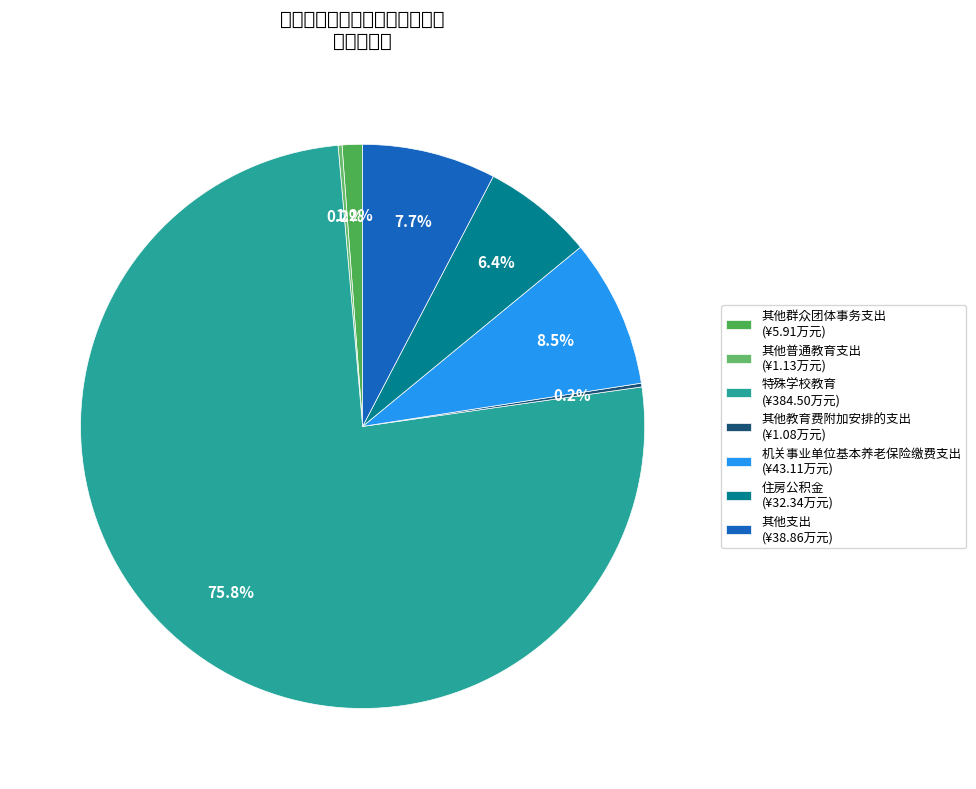

Is there any slice that represents more than half of the pie?

Yes